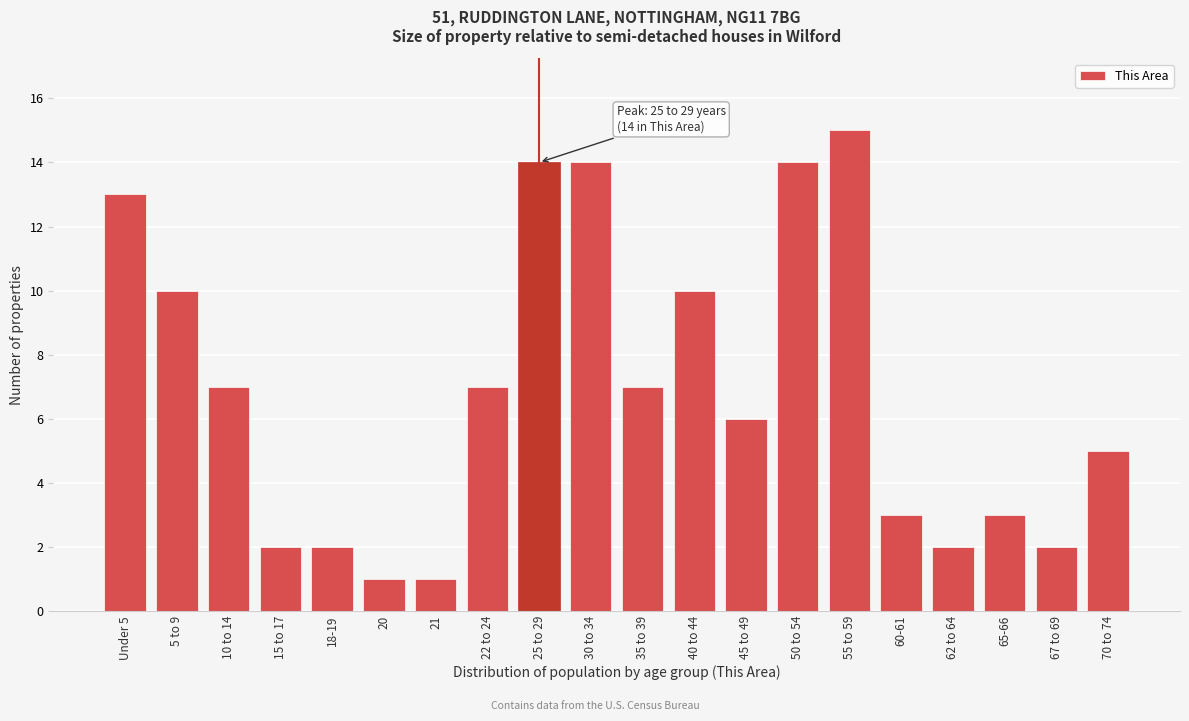

Reading left to right, what are all the values shown in this chart?

13	10	7	2	2	1	1	7	14	14	7	10	6	14	15	3	2	3	2	5